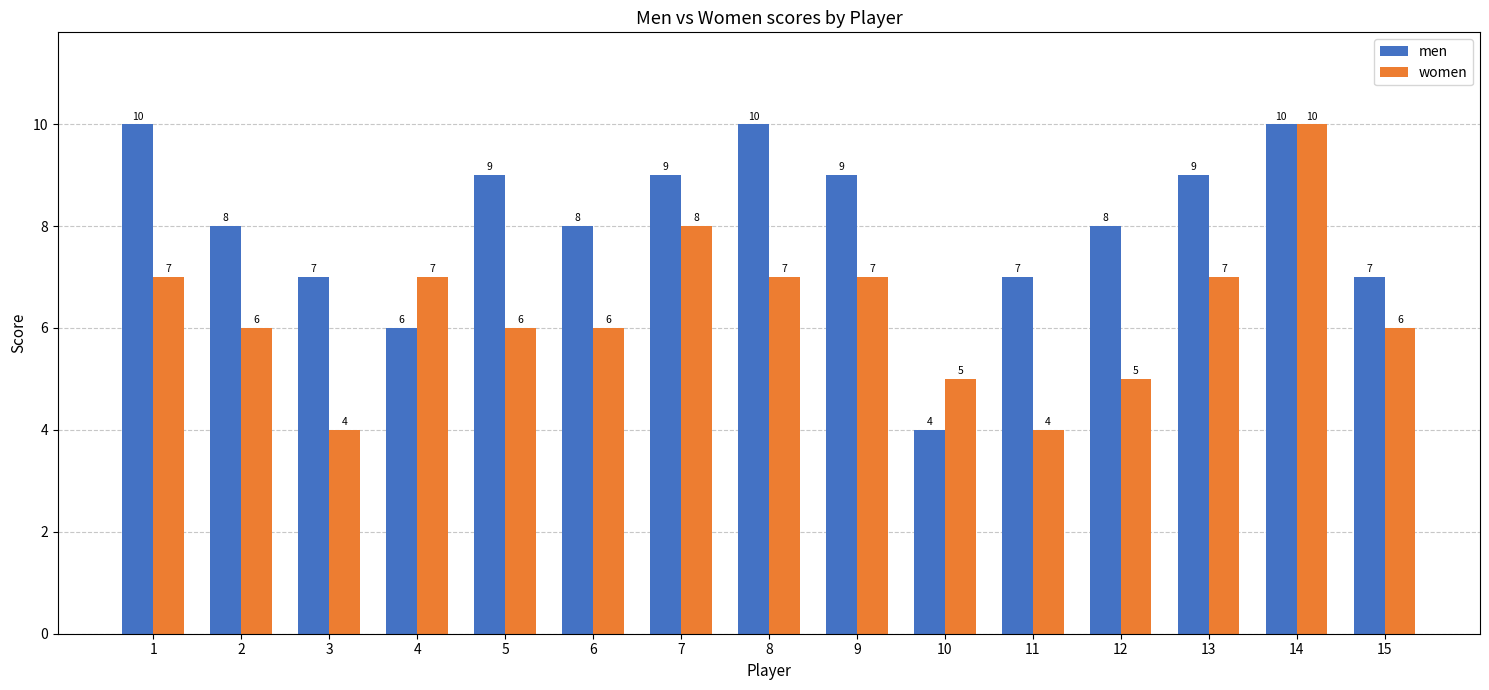

The men series shows 12 at 2. True or false?

False